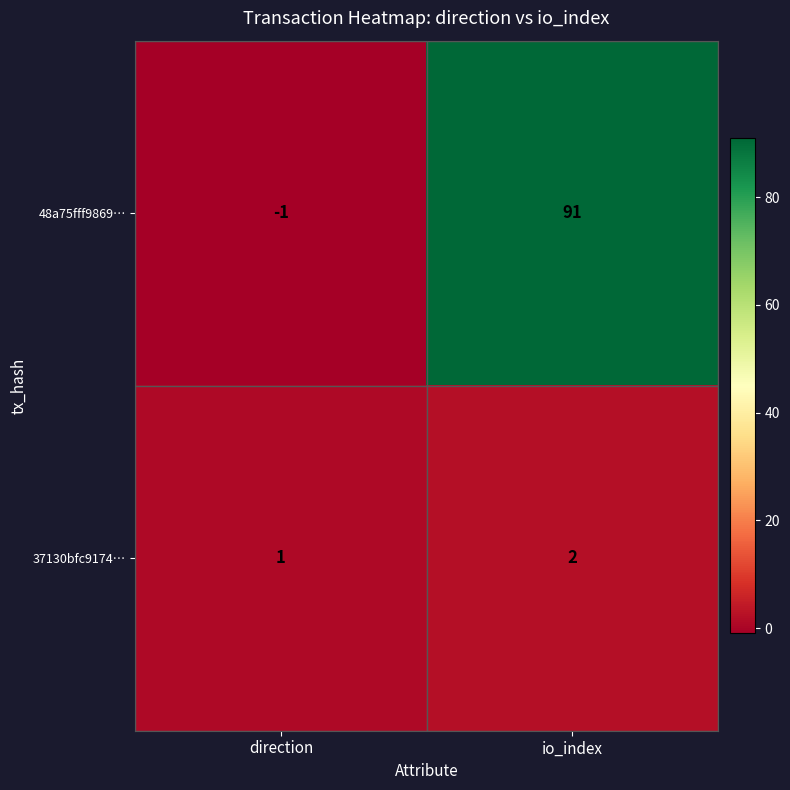

Reading left to right, list all the values displayed in this chart.

48a75fff9869…: direction=-1	io_index=91
37130bfc9174…: direction=1	io_index=2